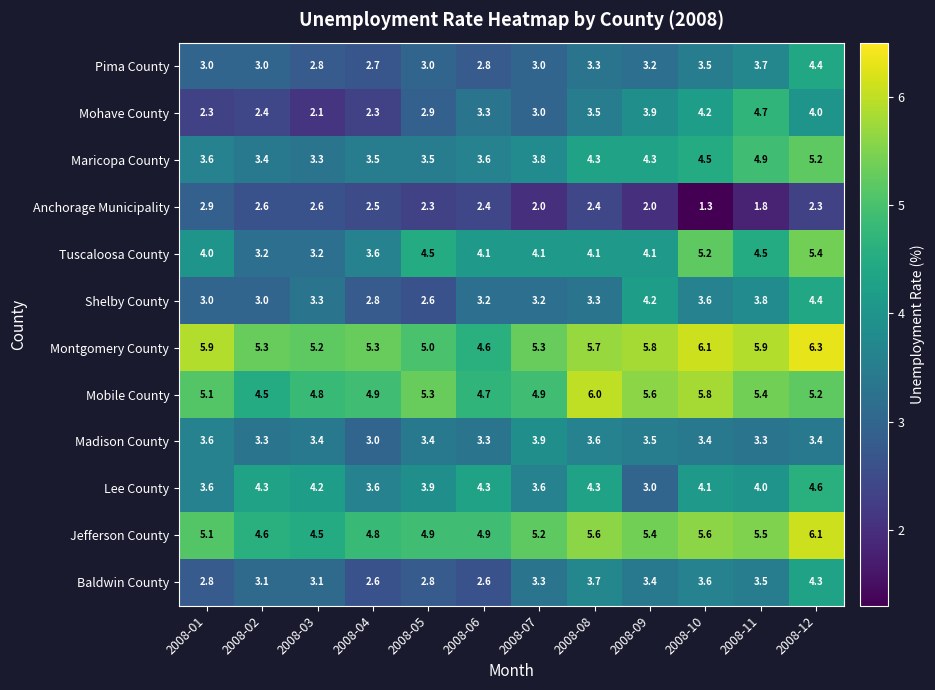

At how many categories does at least one series exceed 5?

11